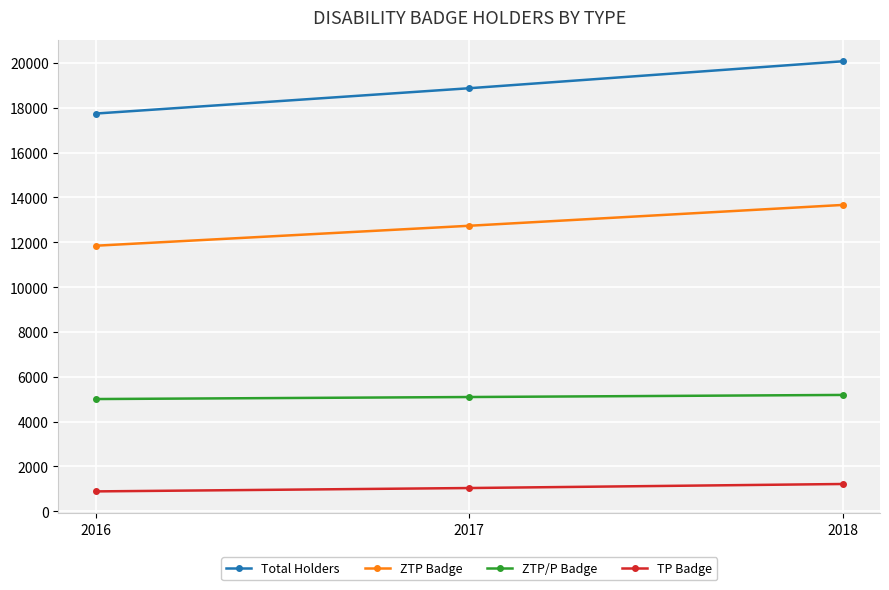

True or false: TP Badge has a value of 1218 at 2018.

True